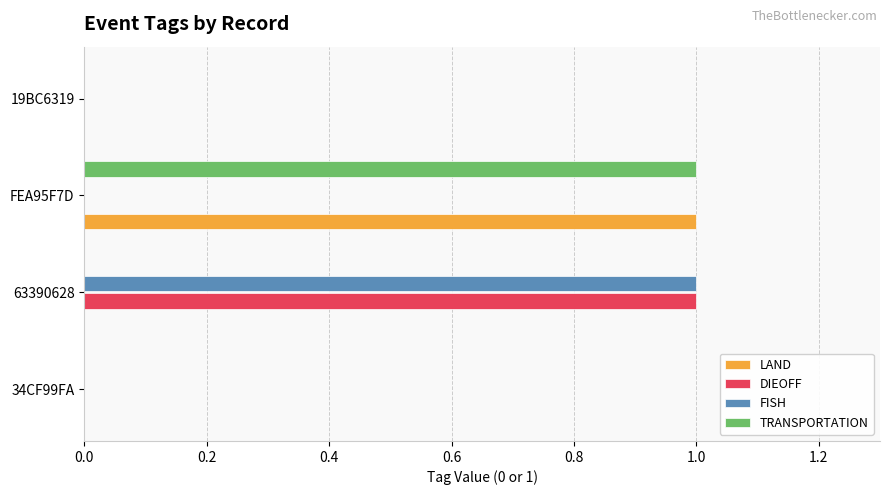

The value of FISH at 63390628 is 1. True or false?

True